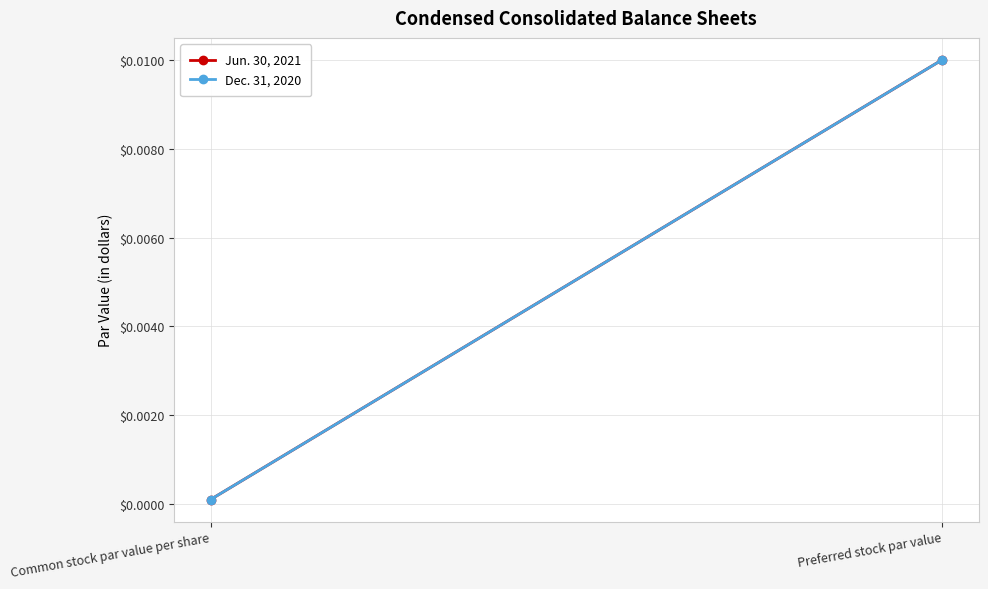

Is the value of Jun. 30, 2021 at Common stock par value per share greater than the value of Dec. 31, 2020 at Common stock par value per share?

No